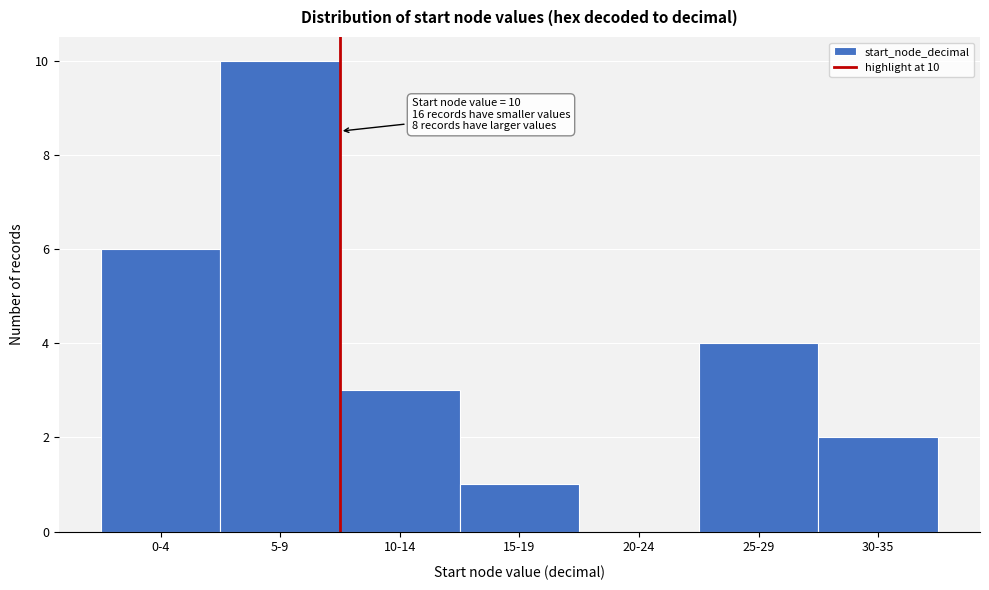

Reading left to right, extract all data points from this chart.

0-4=6	5-9=10	10-14=3	15-19=1	20-24=0	25-29=4	30-35=2